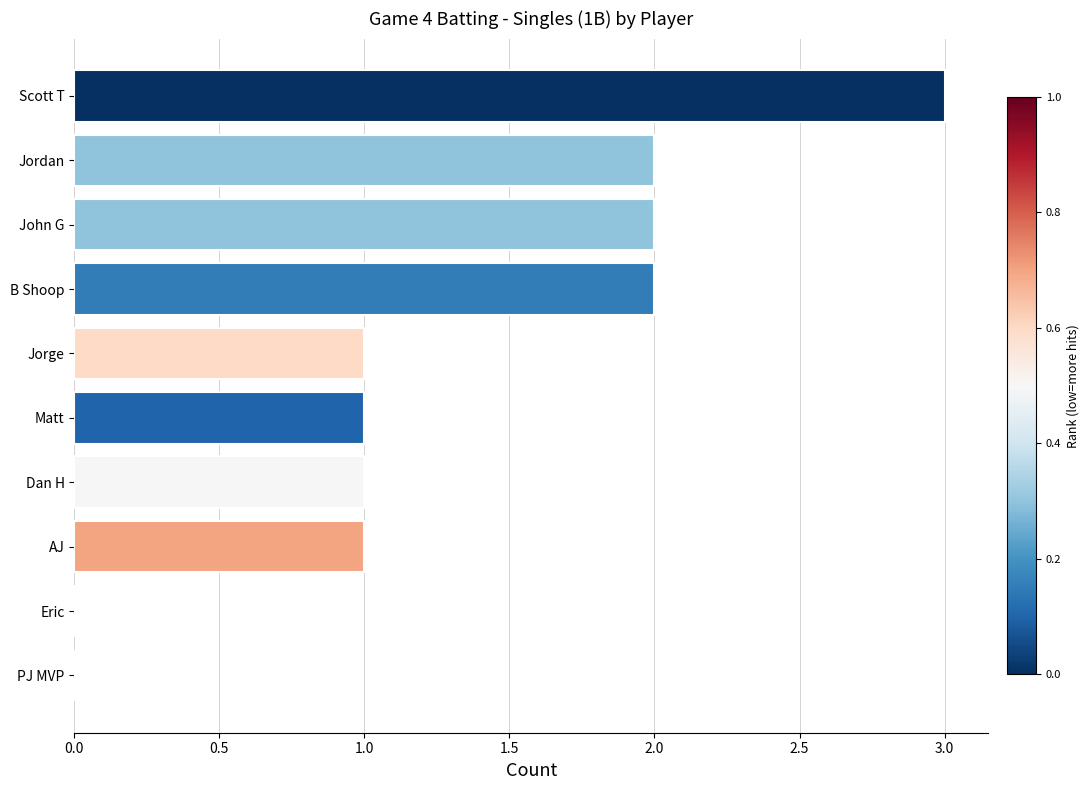

What is the ratio of the value at B Shoop to the value at Scott T?

0.7